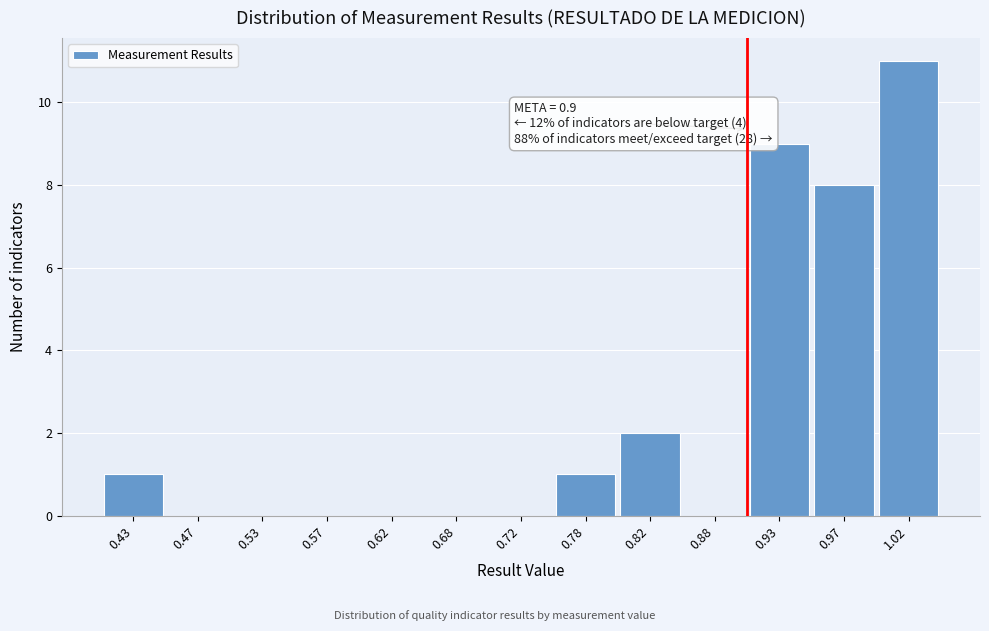

Over which range of the x-axis is the bar tallest?

1.00 to 1.05